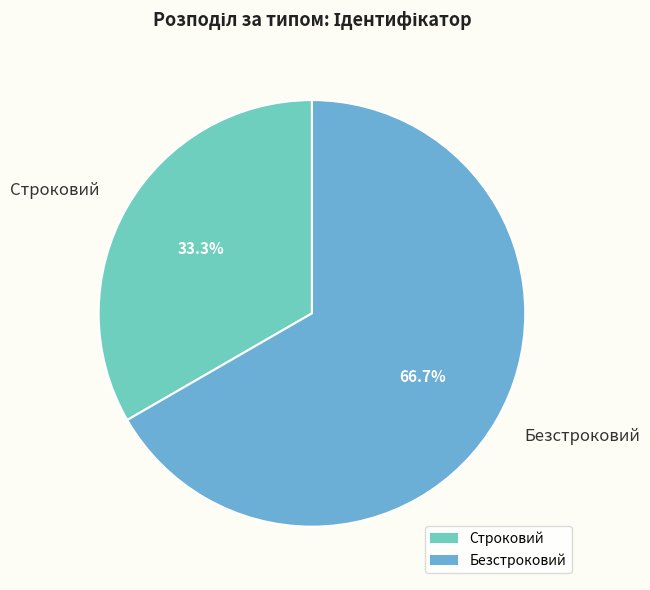

How many segments does this pie chart have?

2